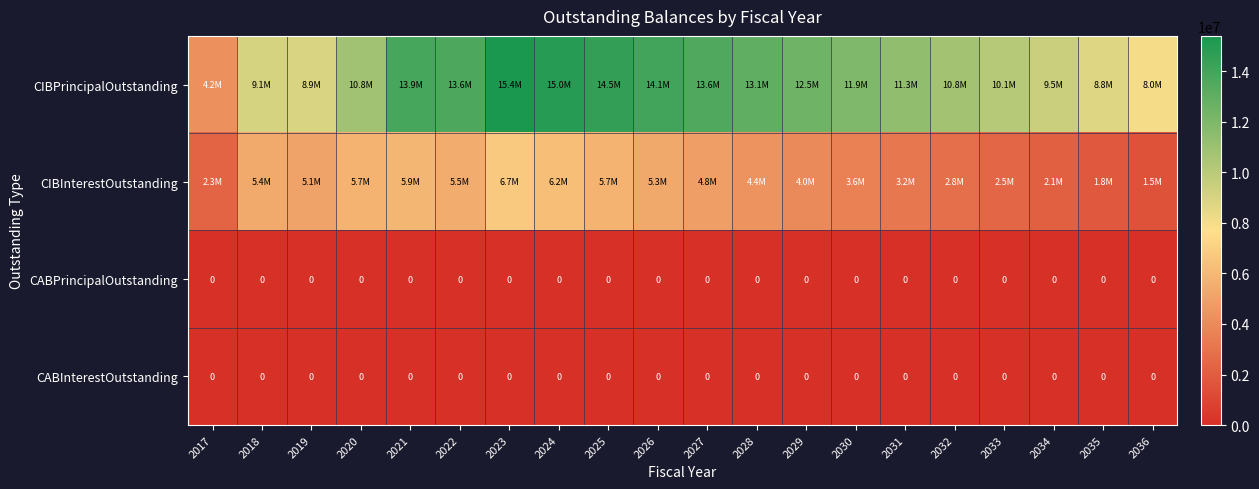

List the series in order of their peak value, highest first.

CIBPrincipalOutstanding, CIBInterestOutstanding, CABPrincipalOutstanding, CABInterestOutstanding